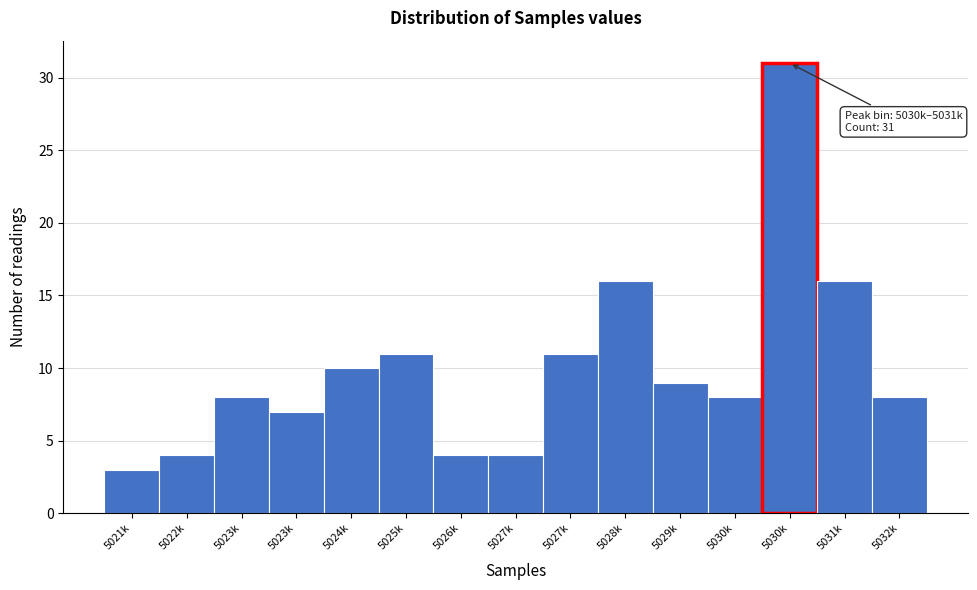

How many bars are there in total?

15